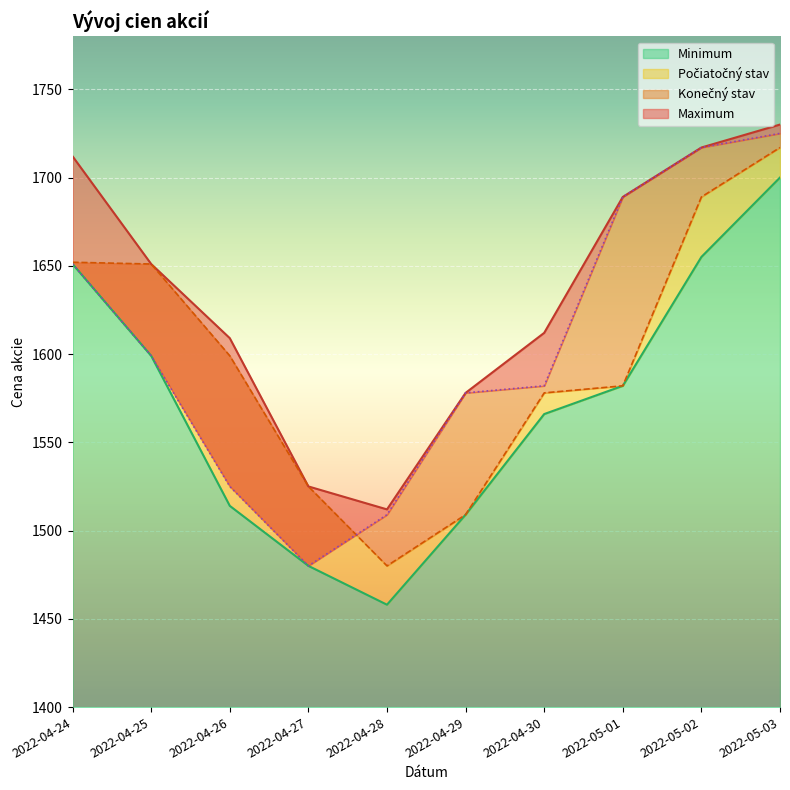

Is it true that Maximum equals 1003 at 2022-05-03?

False